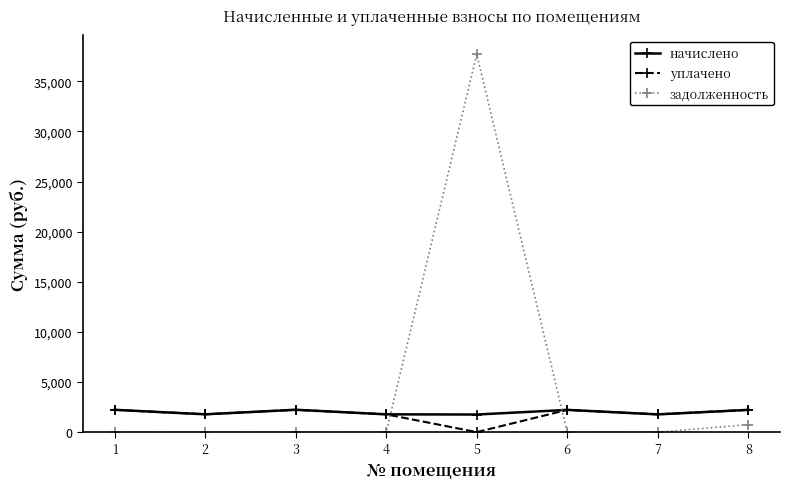

The value of задолженность at 5 is 37703.1. True or false?

True